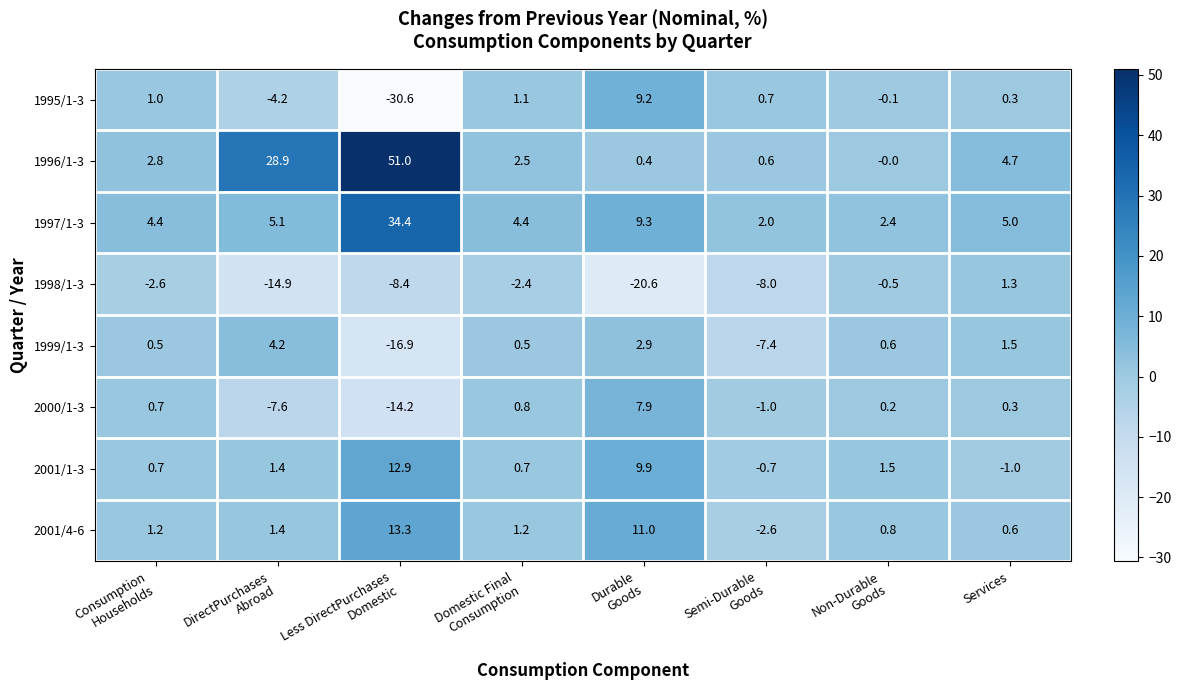

What is the smallest value displayed?

-30.6